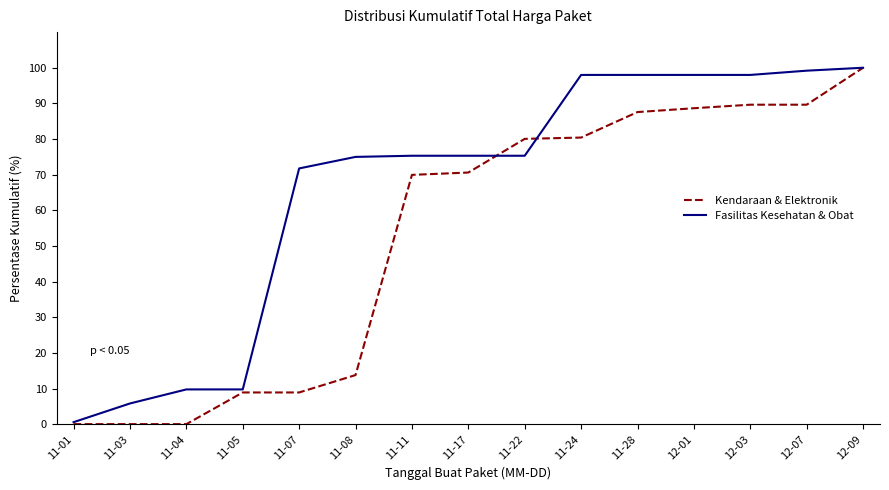

What is the spread (max minus min) of values at 11-08?

61.2